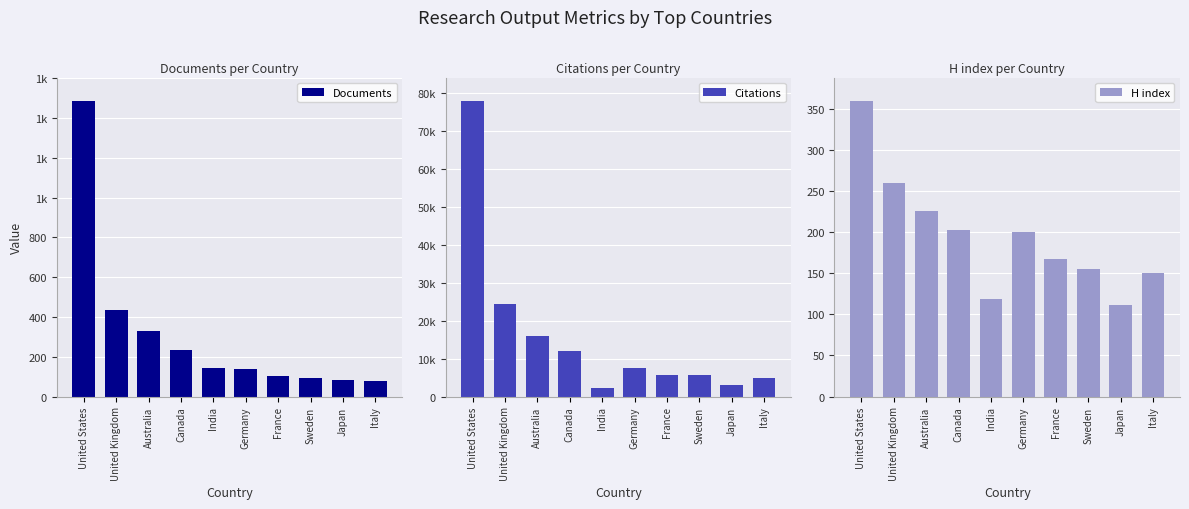

Is it true that H index equals 202 at Canada?

True